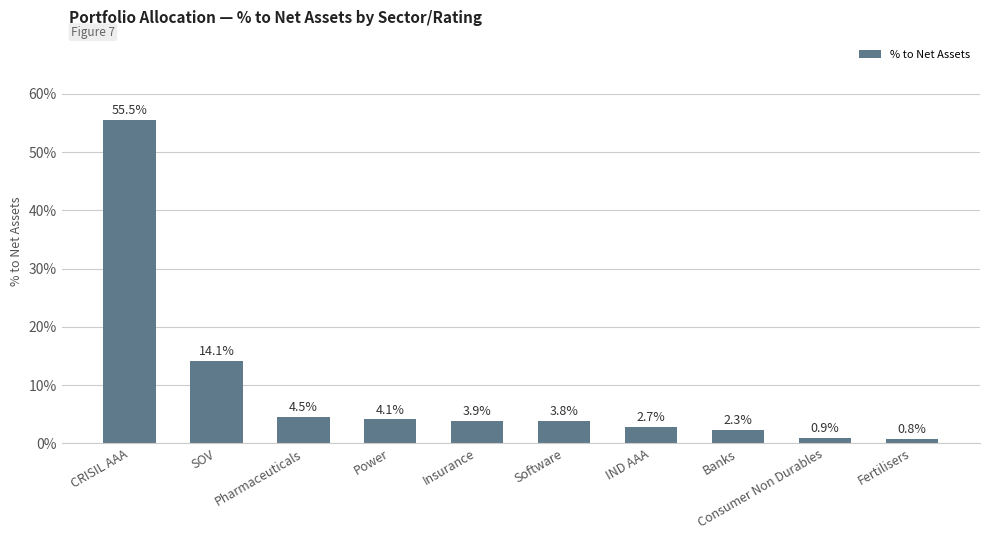

How many bars are there in total?

10